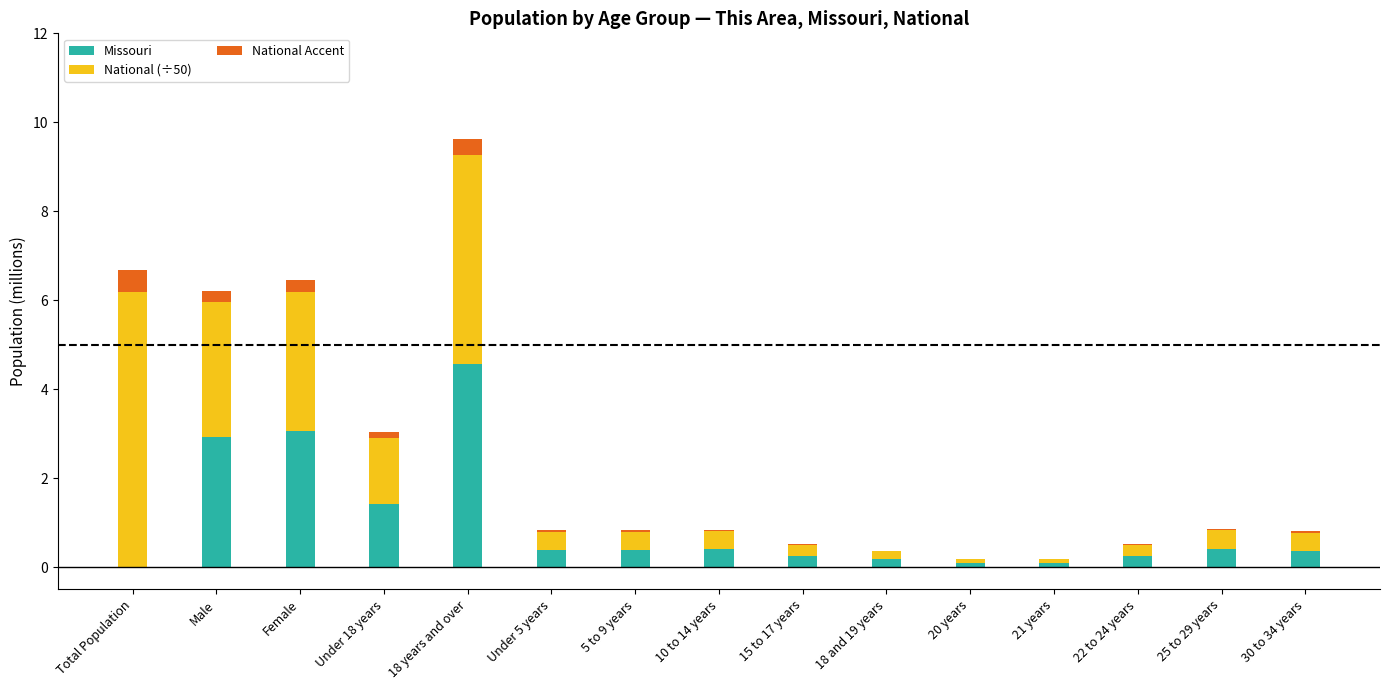

At which category is the sum across all series the highest?

18 years and over